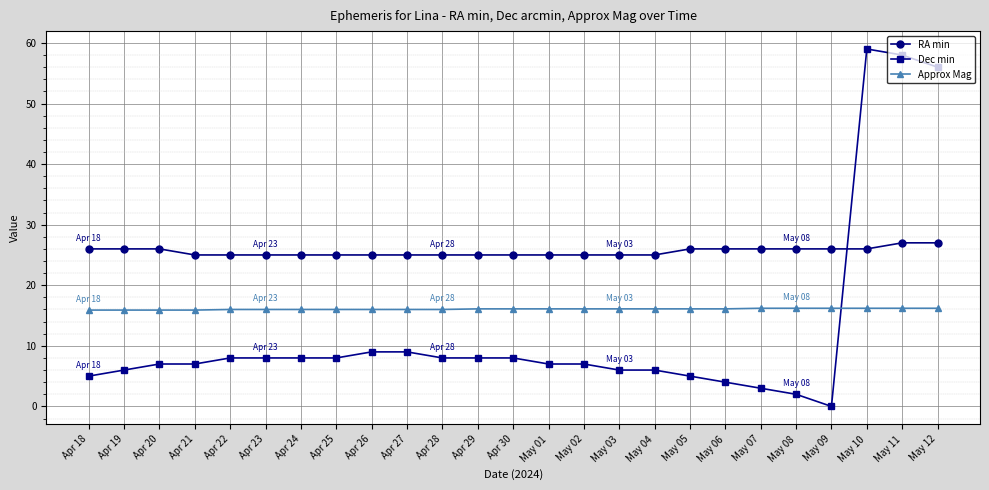

What is the difference between the second highest and second lowest values in the RA min series?

2.0